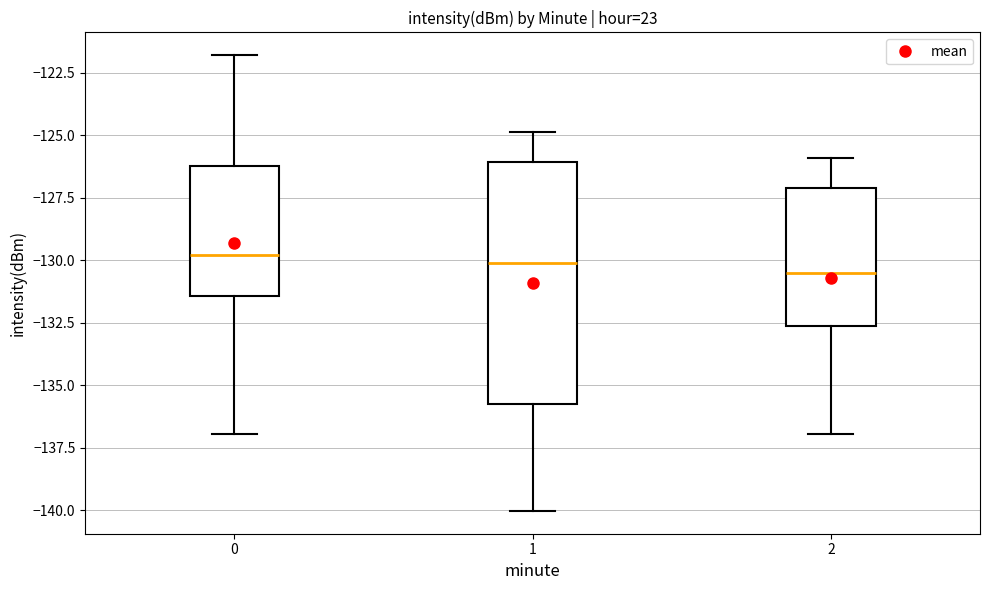

Where is the upper edge of the box at x = 0 on the y-axis? The values are not printed on the chart, so give them approximately, as read against the axis.

-126.0